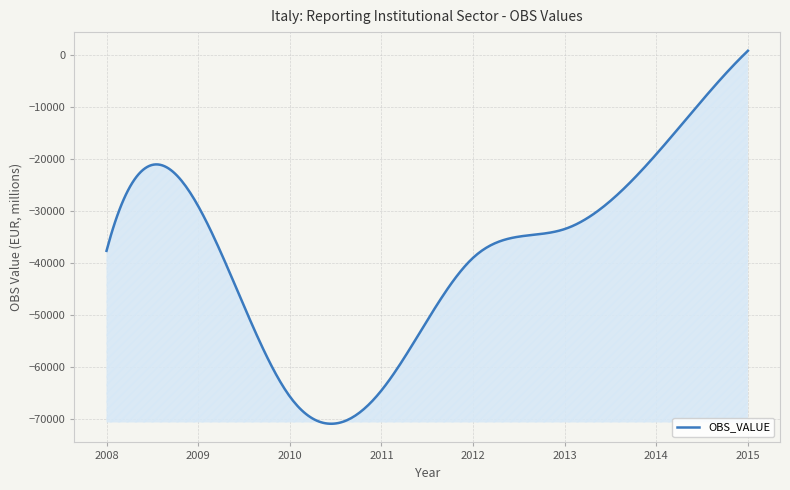

What is the smallest value displayed?

-70920.2